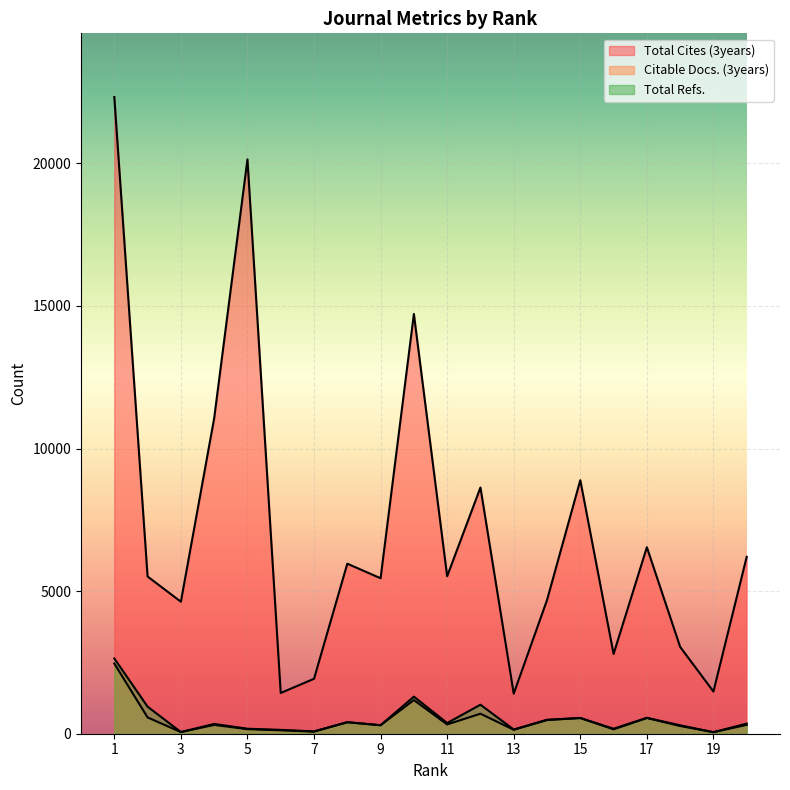

Which series changed the most between 3 and 16?

Total Cites (3years)